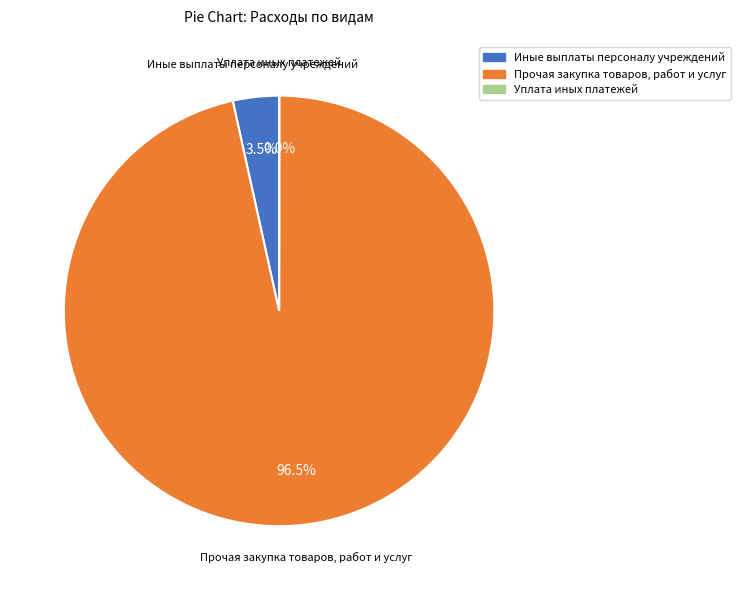

Is there any slice that represents more than half of the pie?

Yes